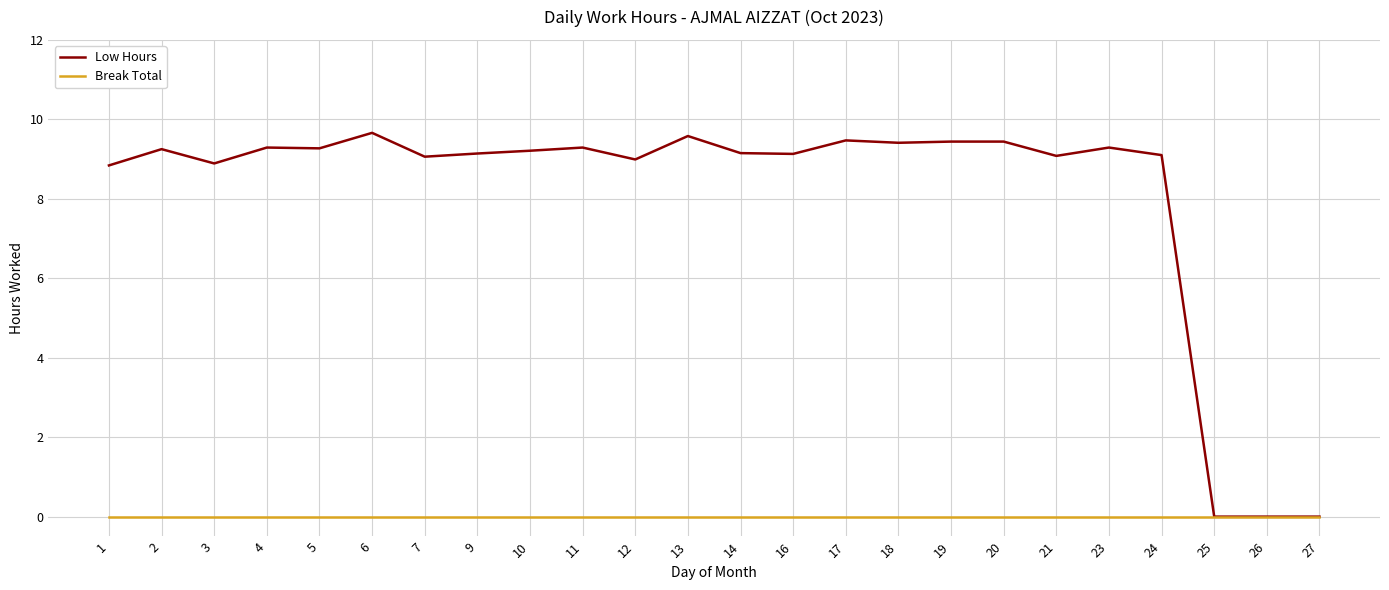

Is the value of Low Hours at 23 greater than the value of Break Total at 17?

Yes